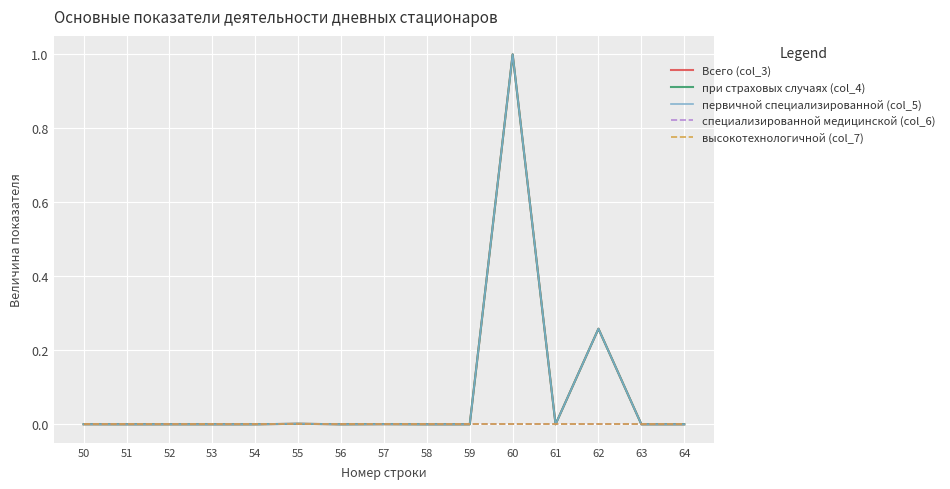

Reading left to right, what are all the values shown in this chart?

Всего (col_3): 0.0	0.0	0.0	0.0	0.0	0.0	0.0	0.0	0.0	0.0	1.0	0.0	0.3	0.0	0.0
при страховых случаях (col_4): 0.0	0.0	0.0	0.0	0.0	0.0	0.0	0.0	0.0	0.0	1.0	0.0	0.3	0.0	0.0
первичной специализированной (col_5): 0.0	0.0	0.0	0.0	0.0	0.0	0.0	0.0	0.0	0.0	1.0	0.0	0.3	0.0	0.0
специализированной медицинской (col_6): 0.0	0.0	0.0	0.0	0.0	0.0	0.0	0.0	0.0	0.0	0.0	0.0	0.0	0.0	0.0
высокотехнологичной (col_7): 0.0	0.0	0.0	0.0	0.0	0.0	0.0	0.0	0.0	0.0	0.0	0.0	0.0	0.0	0.0